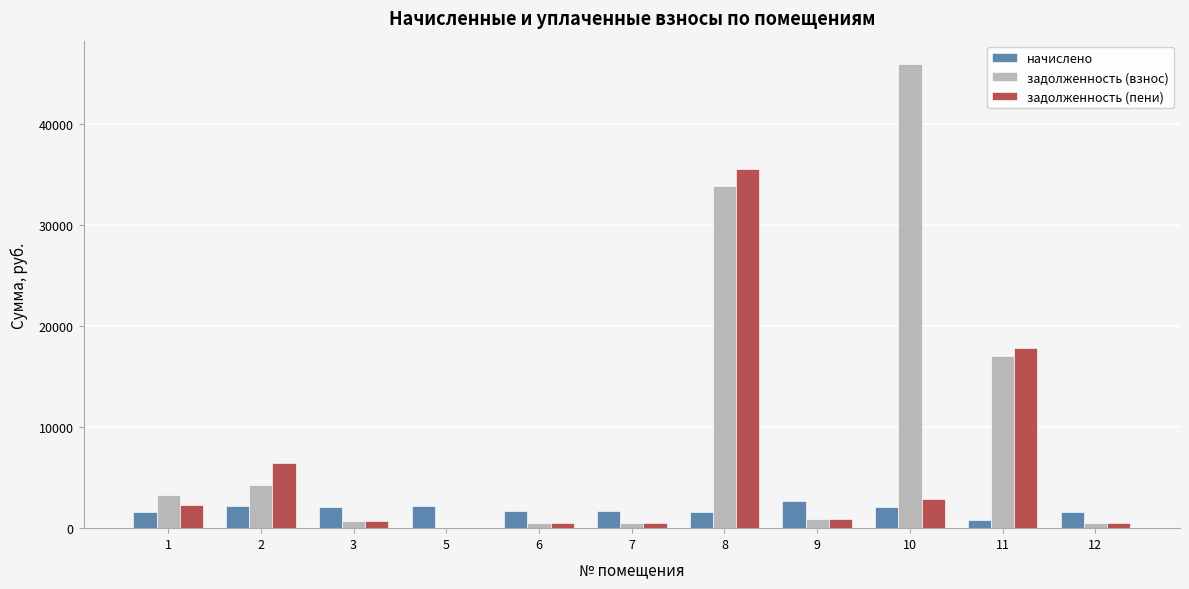

Between 8 and 12, which series saw the biggest shift?

задолженность (пени)